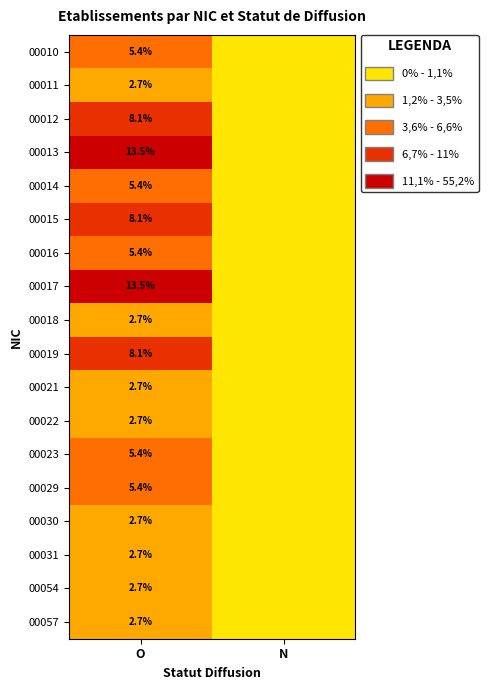

What is the difference between the highest and lowest values at O?

10.8